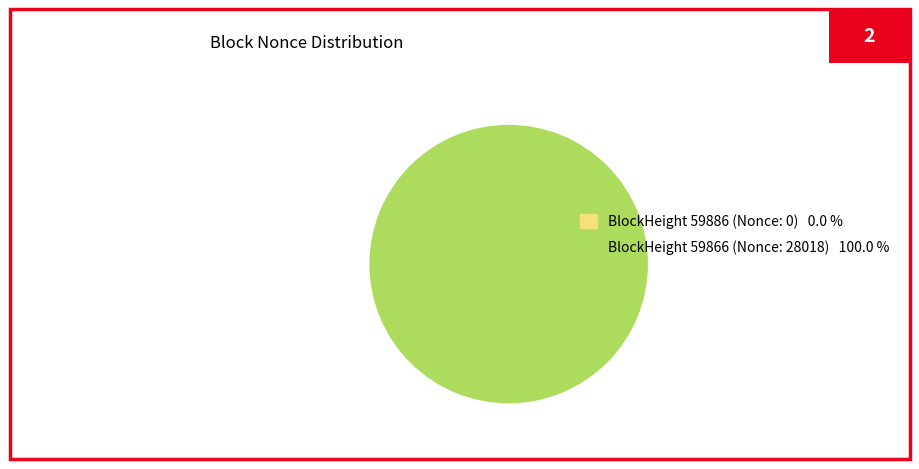

Which category accounts for the majority?

BlockHeight 59866 (Nonce: 28018) 100.0 %